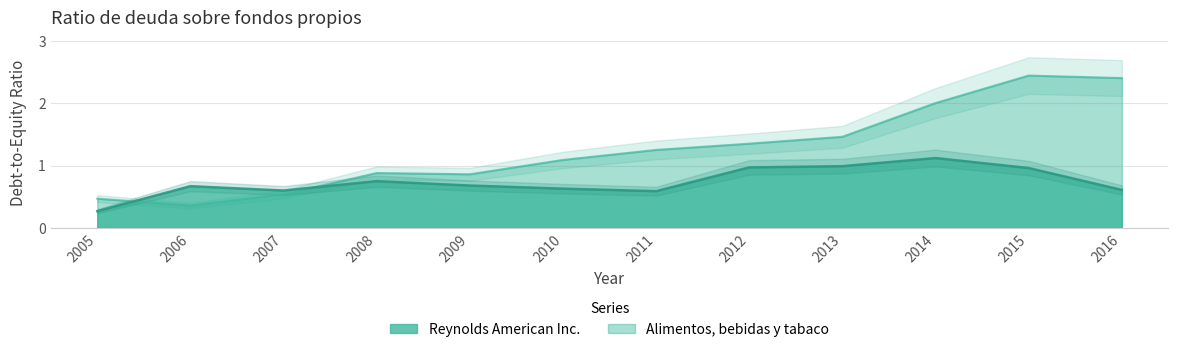

What is the difference between the maximum and minimum values in the Reynolds American Inc. series?

0.9